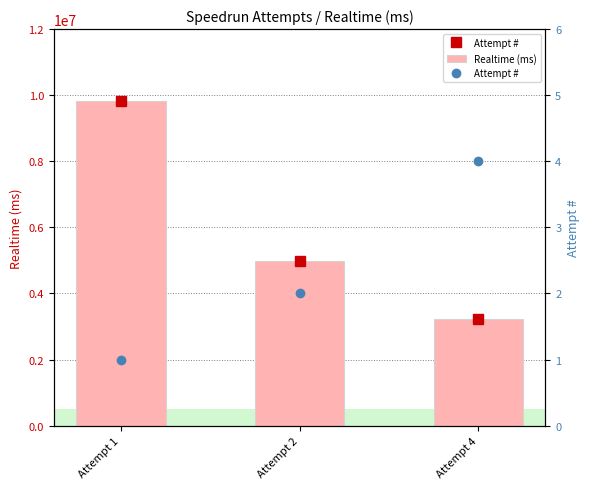

How many data points does each series have?

3